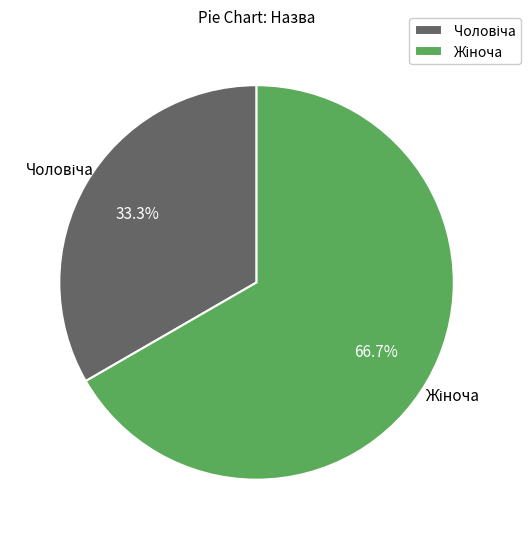

Is there any slice that represents more than half of the pie?

Yes